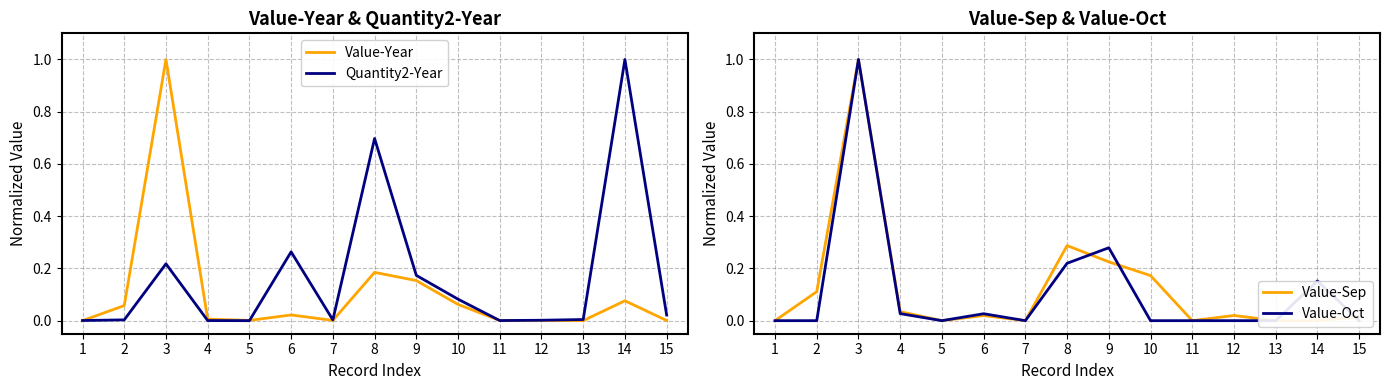

Is the value of Value-Sep at 4 greater than the value of Quantity2-Year at 8?

No